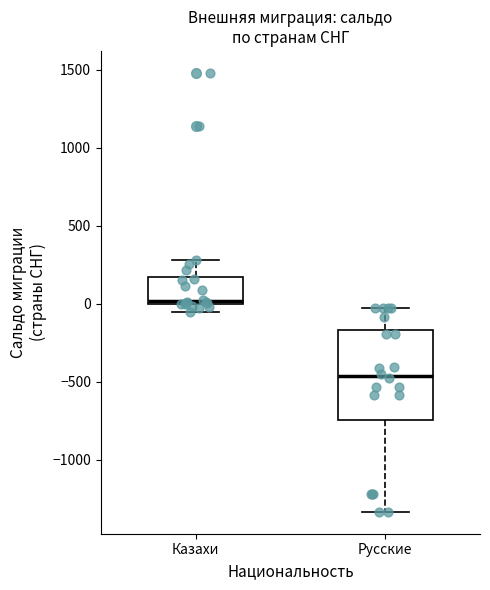

Where is the lower edge of the box for Казахи on the y-axis? The values are not printed on the chart, so give them approximately, as read against the axis.

0